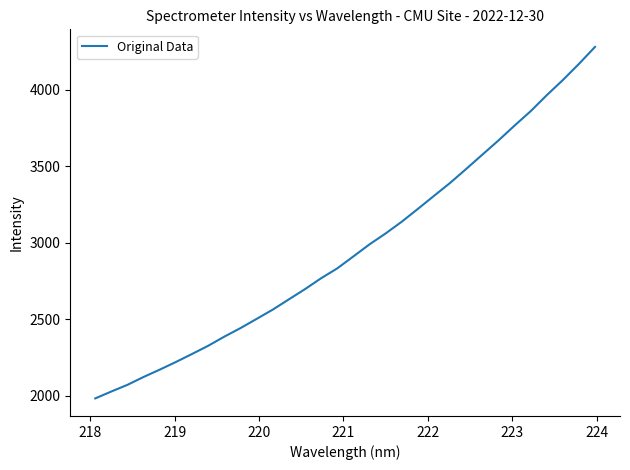

What is the smallest value displayed?

1982.4